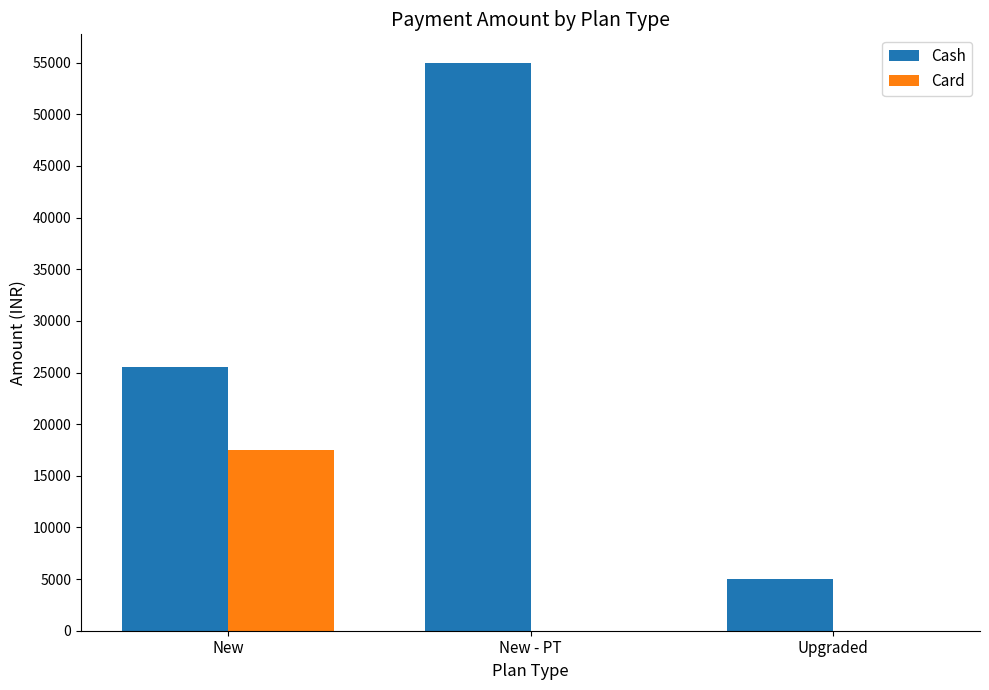

What is the sum of all Card values?

17464